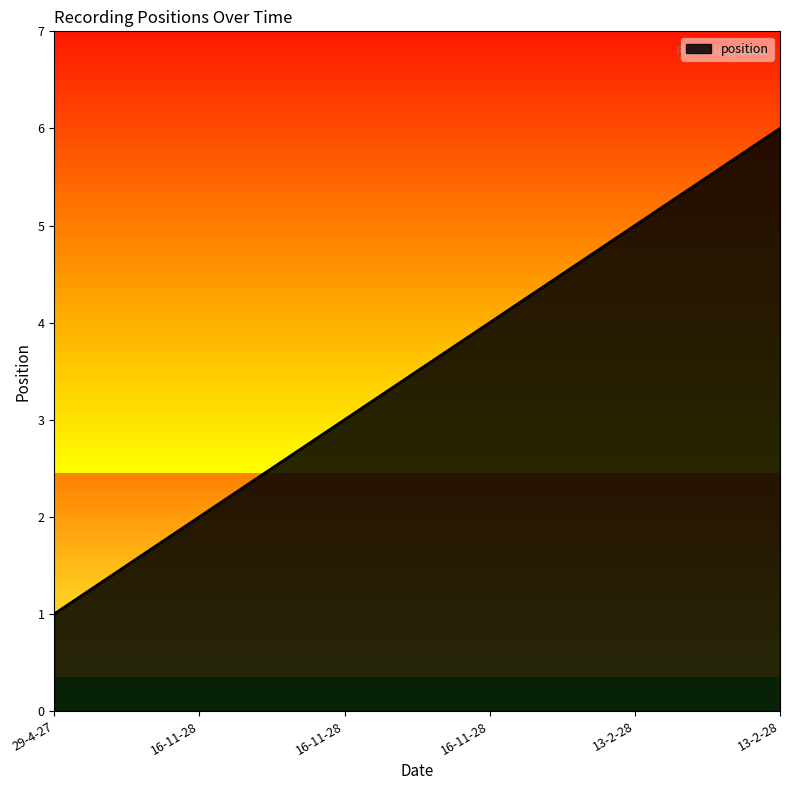

How many lines are shown in the chart?

1